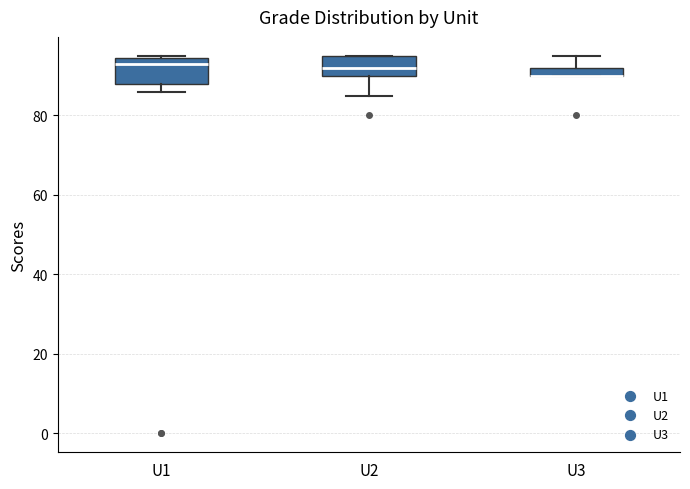

Where is the upper edge of the box for U3 on the y-axis? The values are not printed on the chart, so give them approximately, as read against the axis.

92